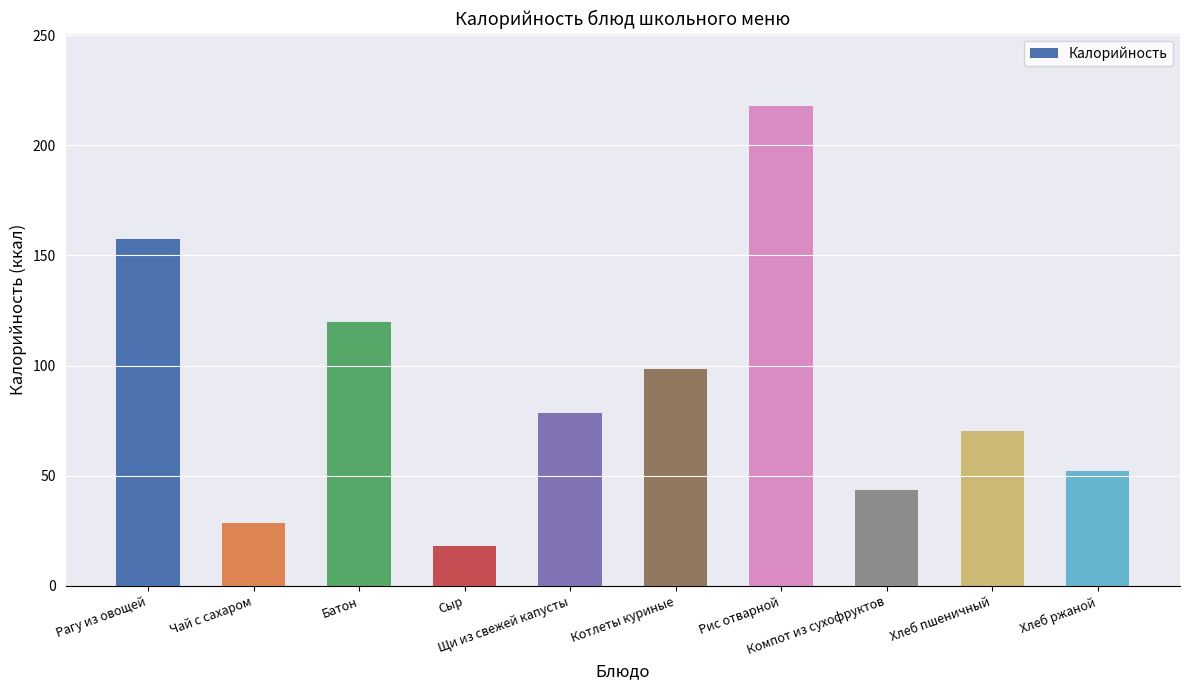

List the labels in order of value, smallest first.

Сыр, Чай с сахаром, Компот из сухофруктов, Хлеб ржаной, Хлеб пшеничный, Щи из свежей капусты, Котлеты куриные, Батон, Рагу из овощей, Рис отварной